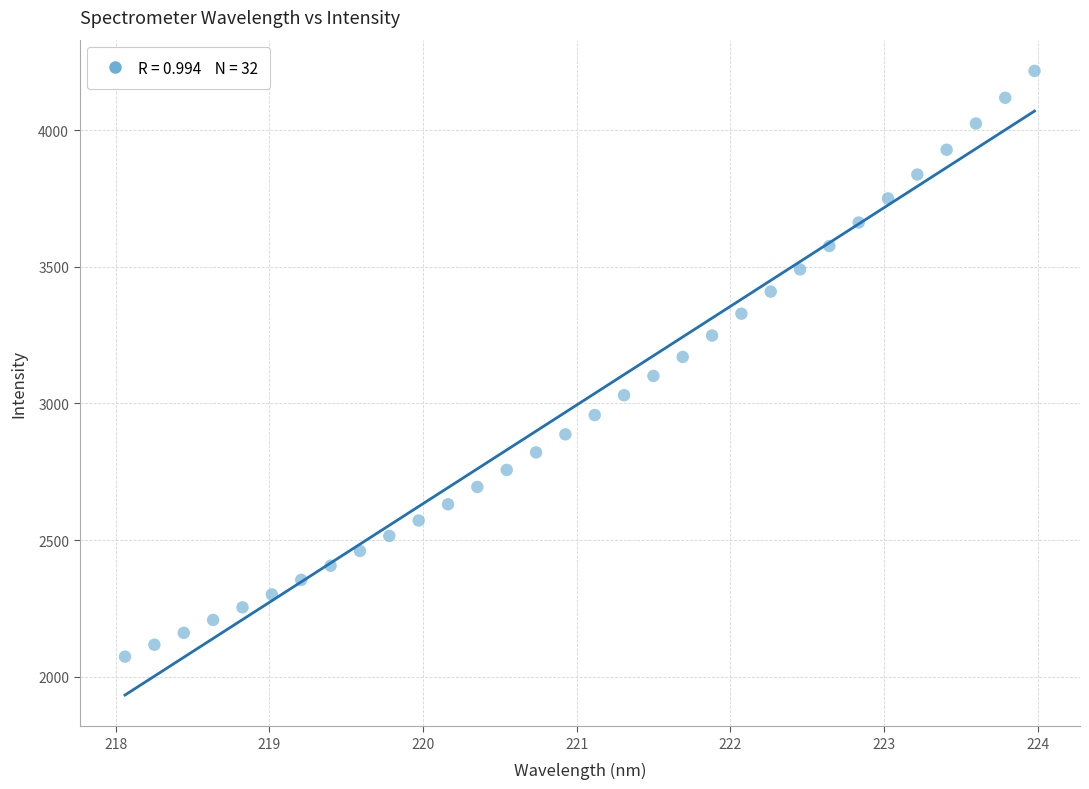

What is the range of X values (max minus min)?

5.9